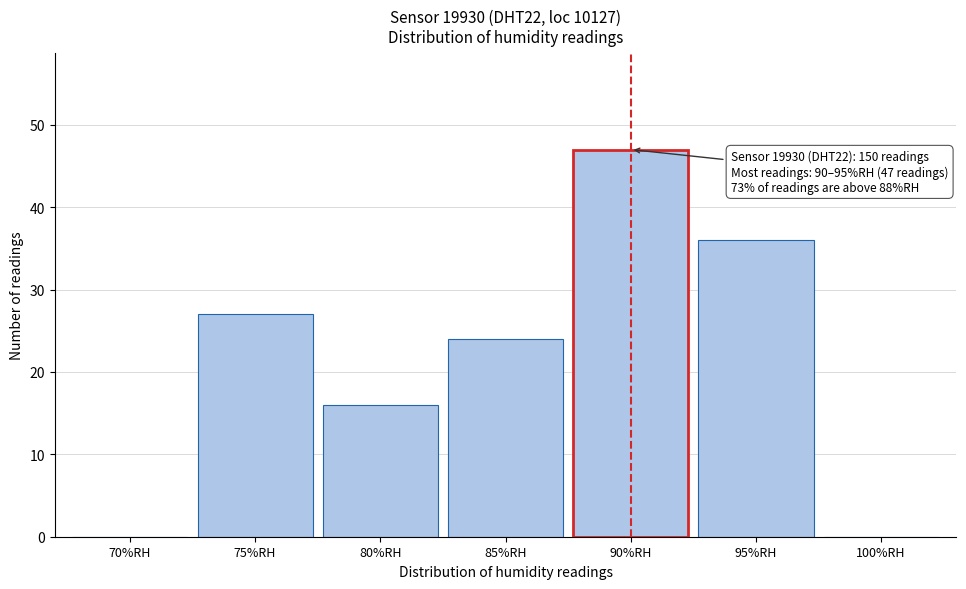

Reading left to right, extract all data points from this chart.

70%RH=0	75%RH=27	80%RH=16	85%RH=24	90%RH=47	95%RH=36	100%RH=0